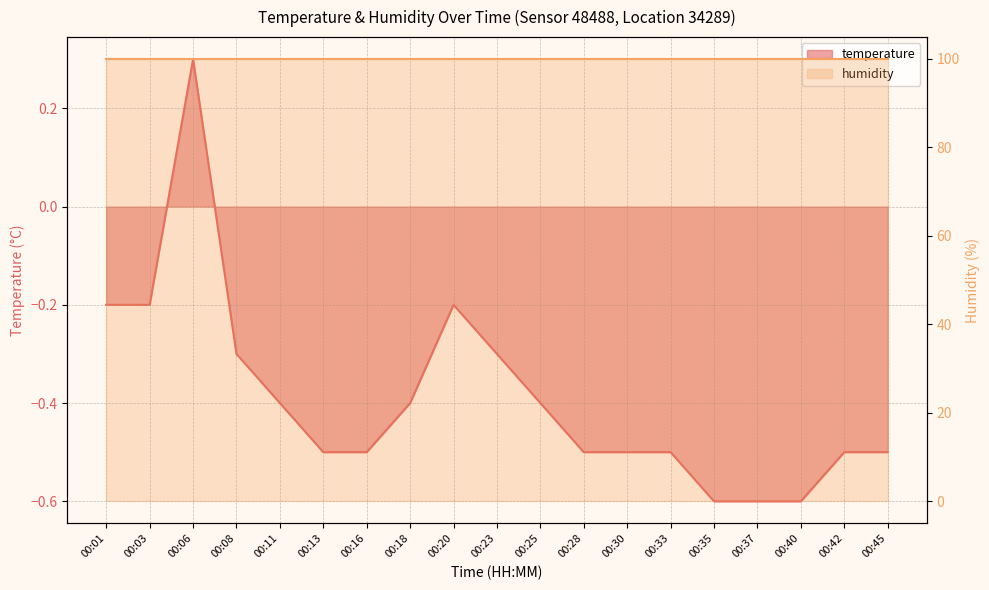

How many values are below 0?

18